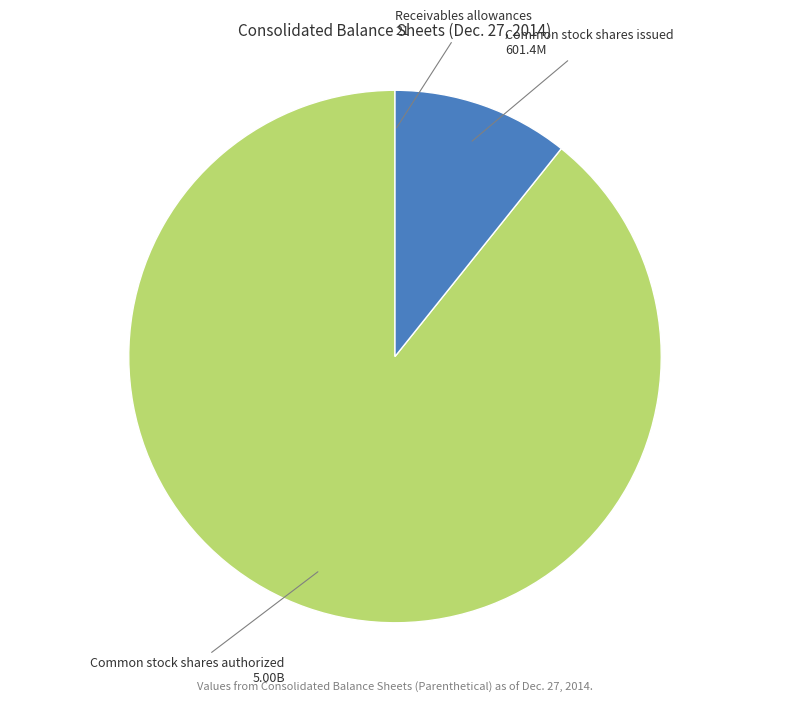

What is the largest slice in the pie chart?

Common stock shares authorized